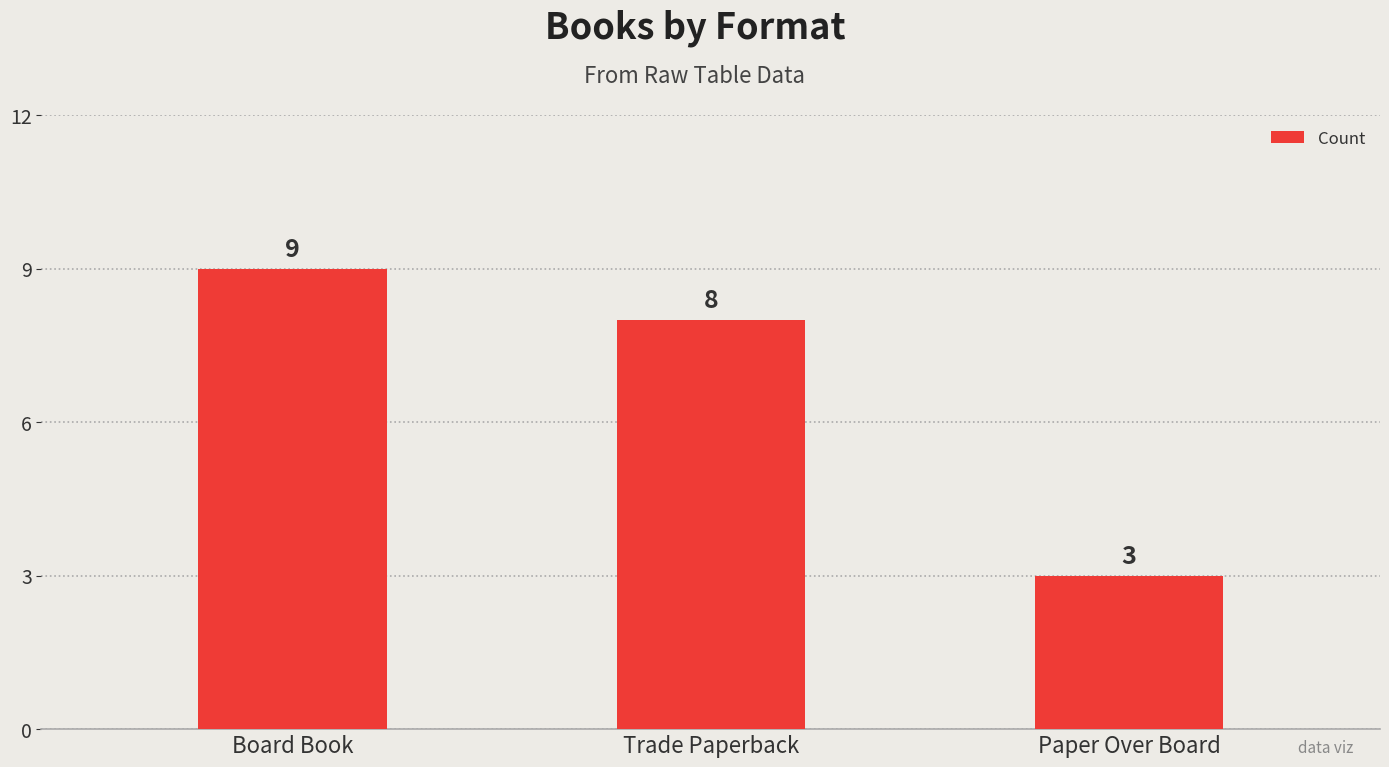

At which category does the chart reach its peak across all series?

Board Book